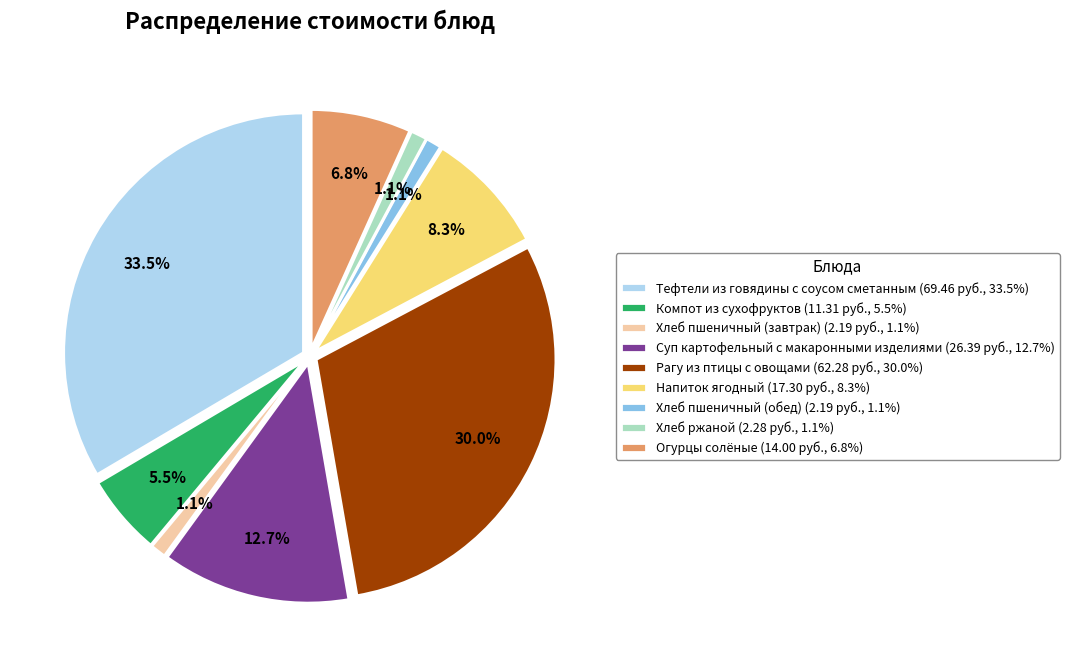

Which slice is the smallest?

Хлеб пшеничный (завтрак)